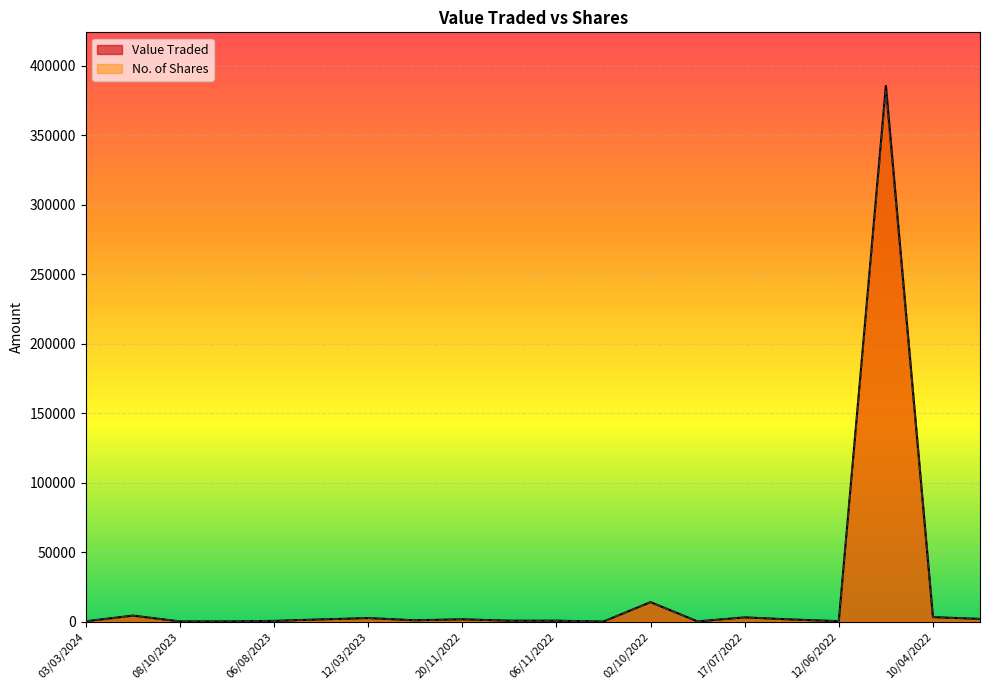

Rank the series by their maximum value, from lowest to highest.

No. of Shares, Value Traded